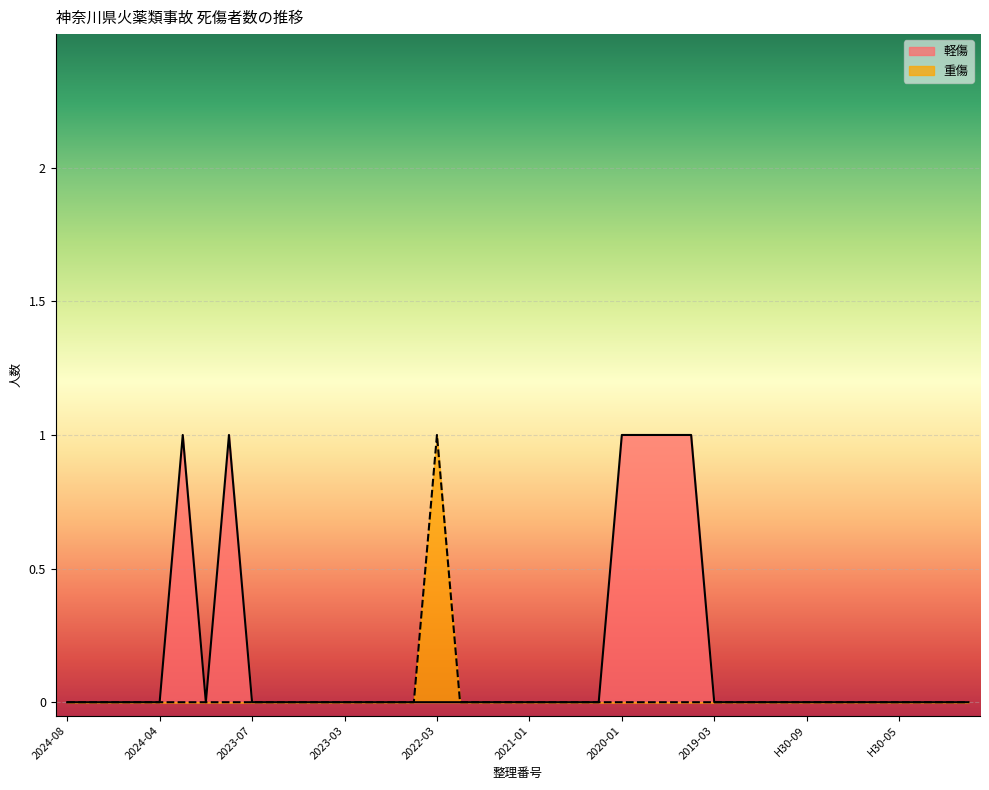

How many values in the 重傷 series exceed 0?

1